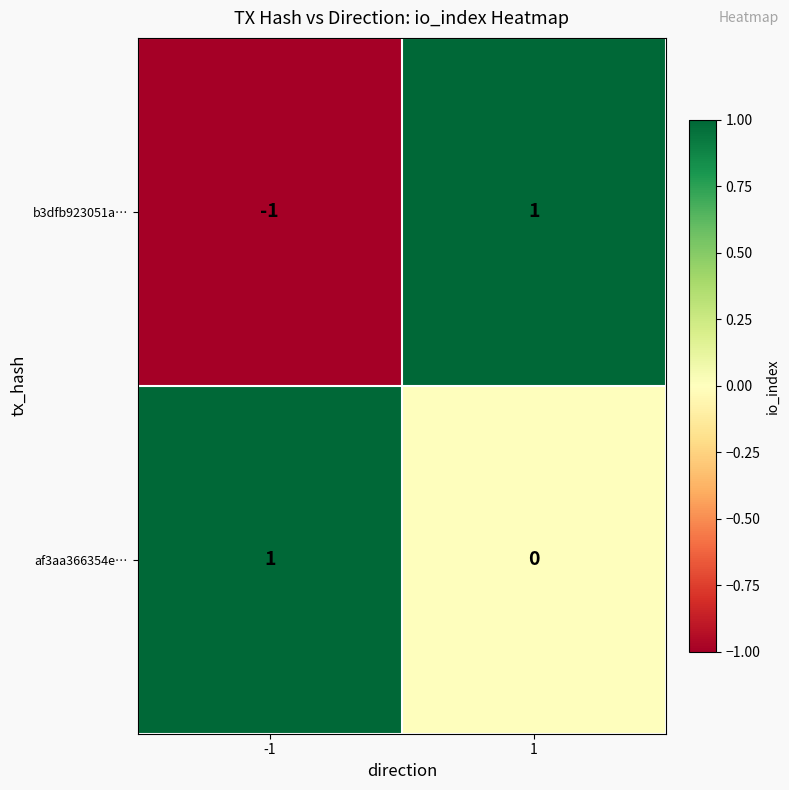

Which series has the widest spread of values?

b3dfb923051a…